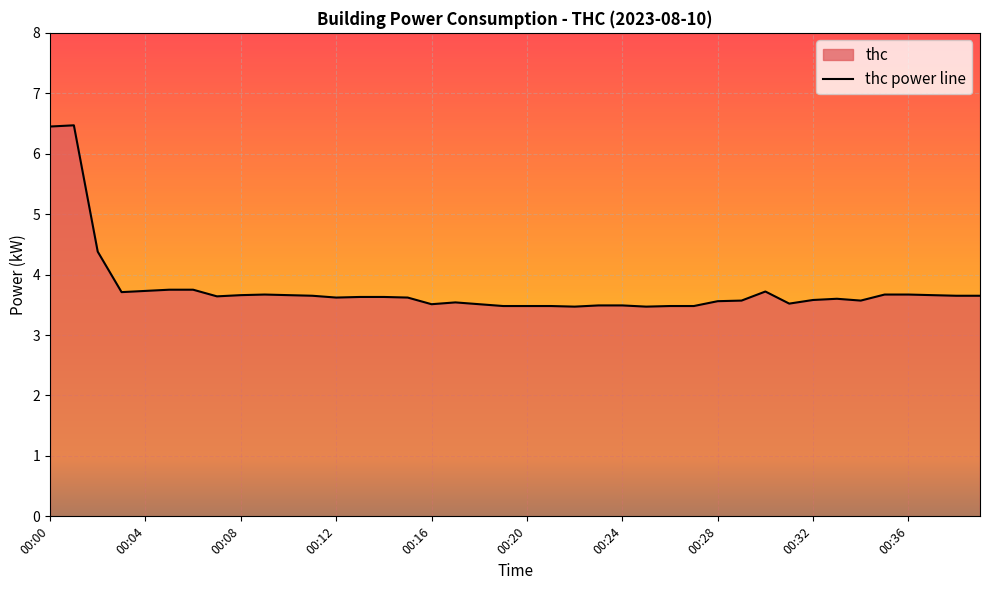

How many distinct data groups are displayed?

1